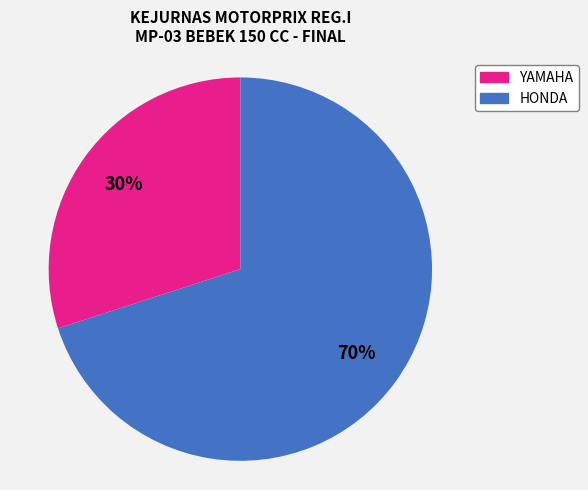

To the nearest percent, what is the difference between the largest and smallest slice percentages?

40%